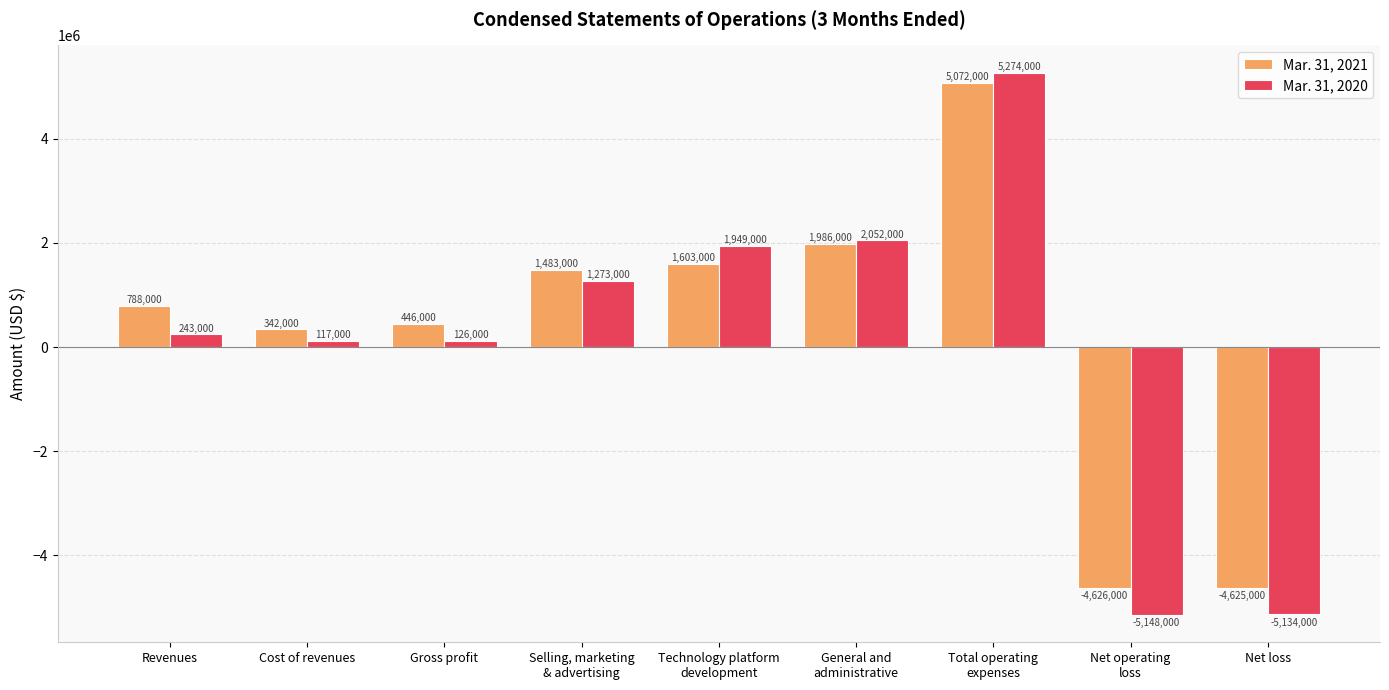

Which category has the highest value in the Mar. 31, 2021 series?

Total operating
expenses